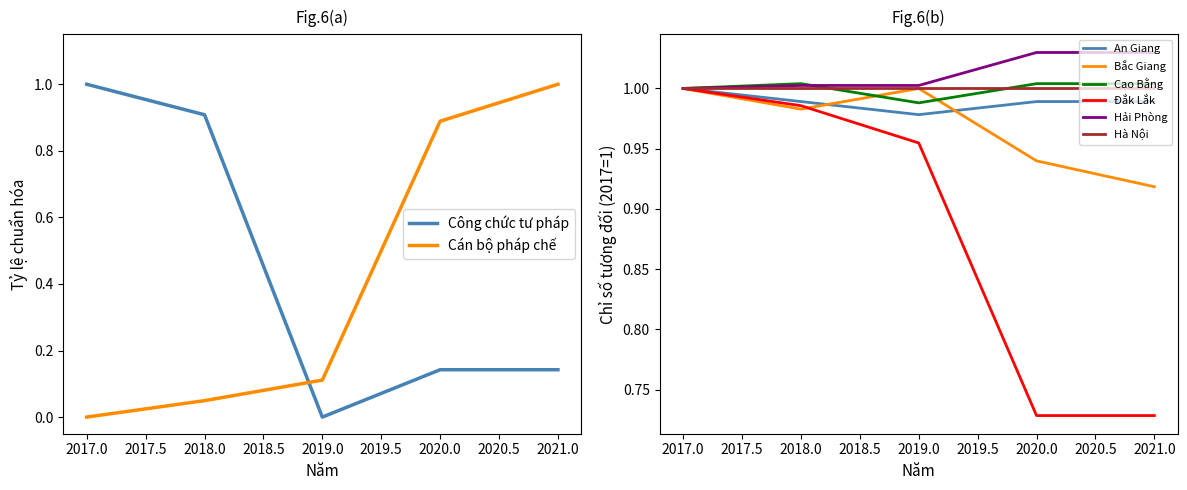

Which label corresponds to the smallest value in the chart?

2019